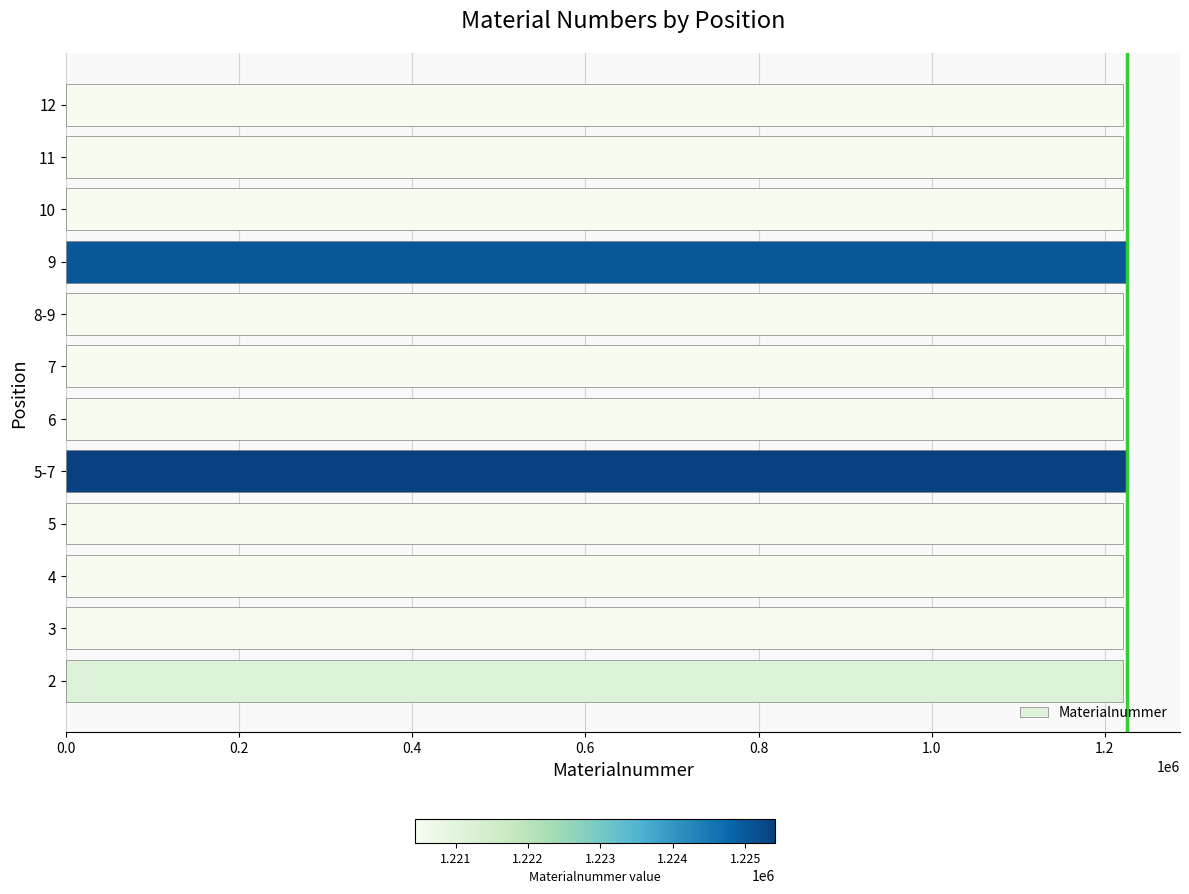

What is the sum of all values?

14655589